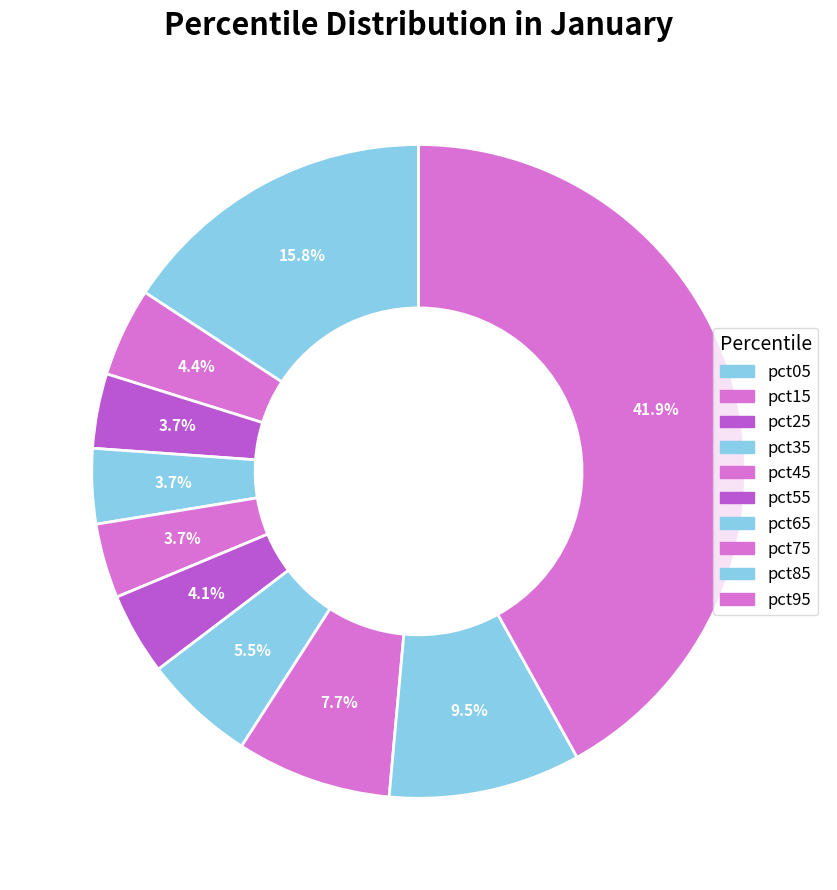

Does pct55 account for over 50% of the chart?

No